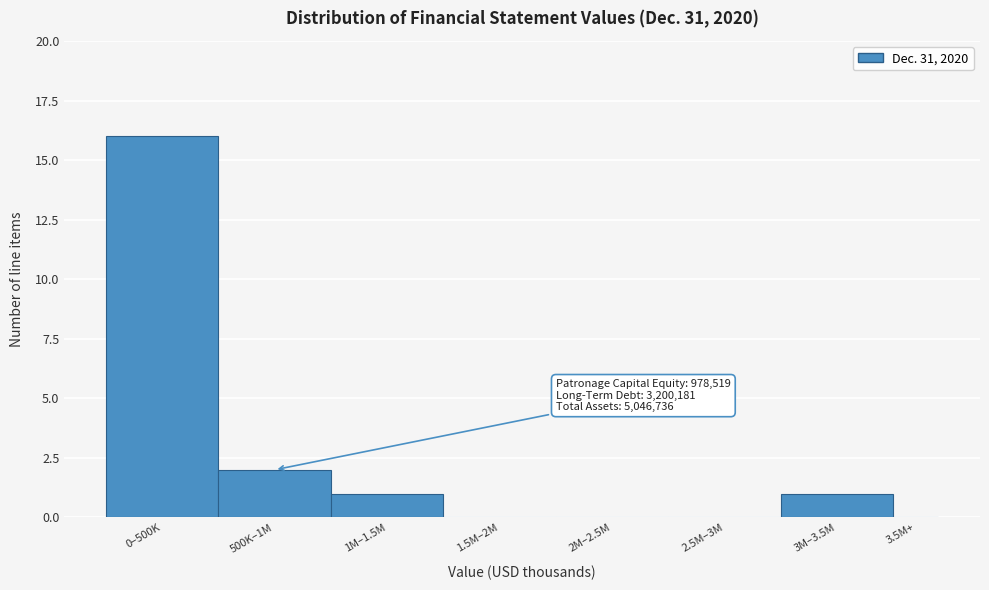

Reading left to right, transcribe all the data shown in this chart.

0–500K=16	500K–1M=2	1M–1.5M=1	1.5M–2M=0	2M–2.5M=0	2.5M–3M=0	3M–3.5M=1	3.5M+=0